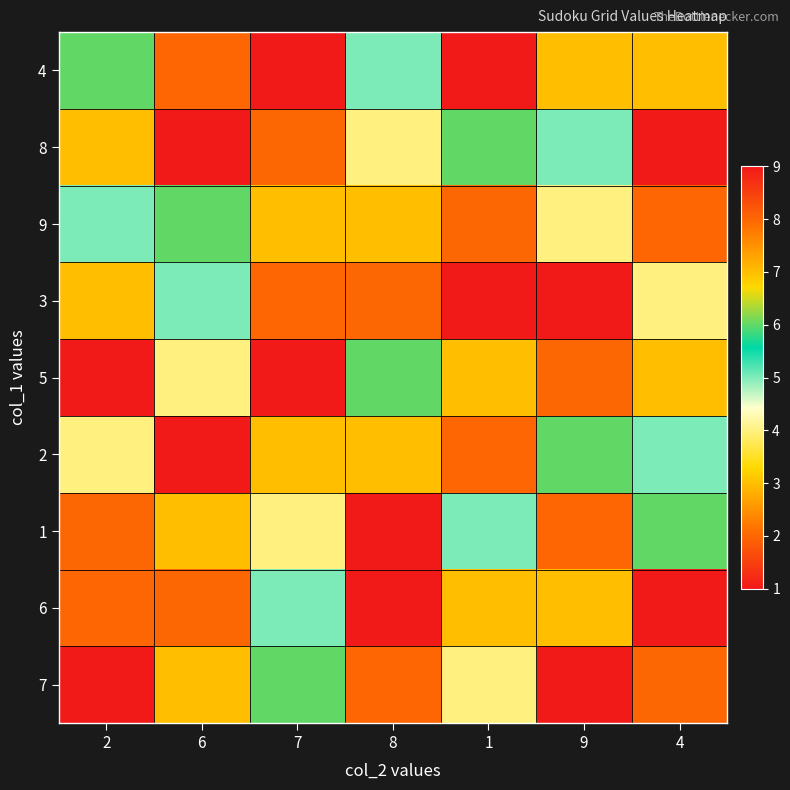

Reading left to right, what are all the values shown in this chart?

4: 2=6	6=8	7=1	8=5	1=9	9=3	4=7
8: 2=3	6=9	7=2	8=4	1=6	9=5	4=1
9: 2=5	6=6	7=7	8=3	1=2	9=4	4=8
3: 2=7	6=5	7=8	8=2	1=1	9=9	4=4
5: 2=1	6=4	7=9	8=6	1=7	9=2	4=3
2: 2=4	6=1	7=3	8=7	1=8	9=6	4=5
1: 2=2	6=7	7=4	8=9	1=5	9=8	4=6
6: 2=8	6=2	7=5	8=1	1=3	9=7	4=9
7: 2=9	6=3	7=6	8=8	1=4	9=1	4=2